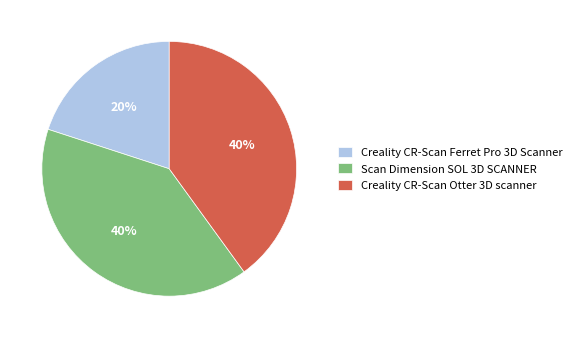

Approximately how many times larger is the value at Scan Dimension SOL 3D SCANNER compared to Creality CR-Scan Otter 3D scanner?

1.0